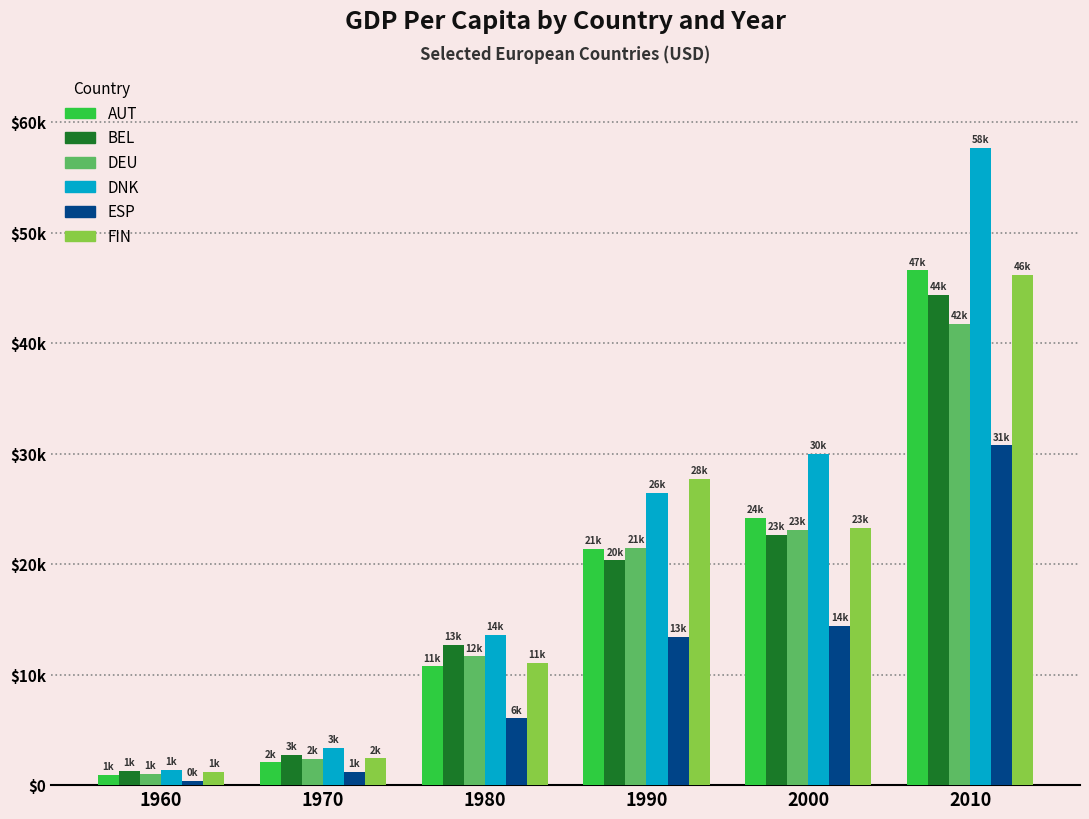

What is the value of the DEU bar at the 3rd from the left?

11654.0